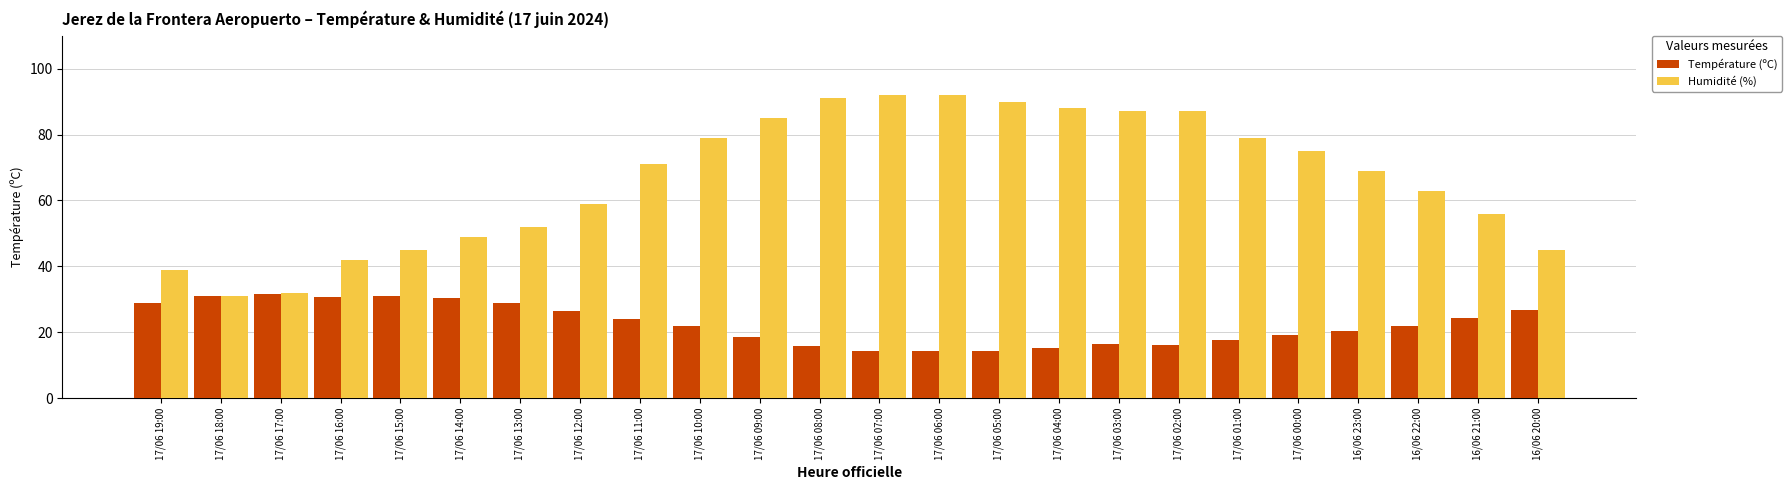

What is the difference between the Température (ºC) values at 17/06 02:00 and 17/06 09:00?

2.5